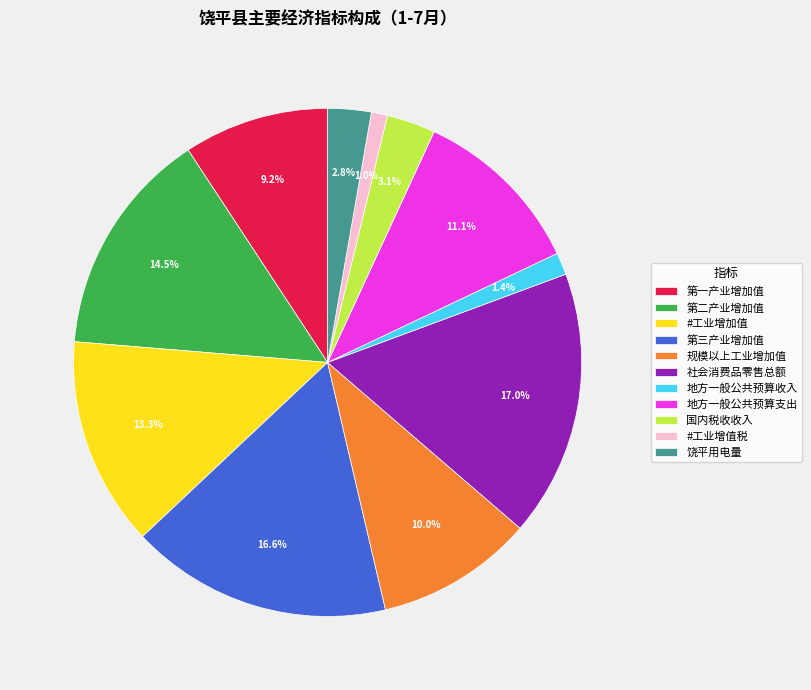

To the nearest percent, what is the combined percentage of 国内税收收入 and 地方一般公共预算支出?

14%